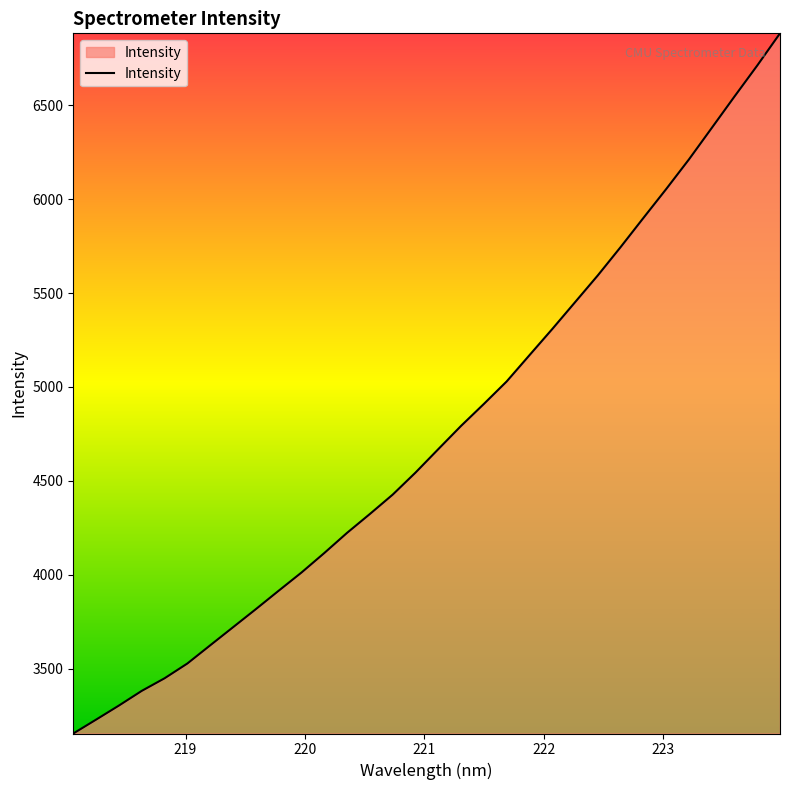

What is the sum of all values?

152113.3